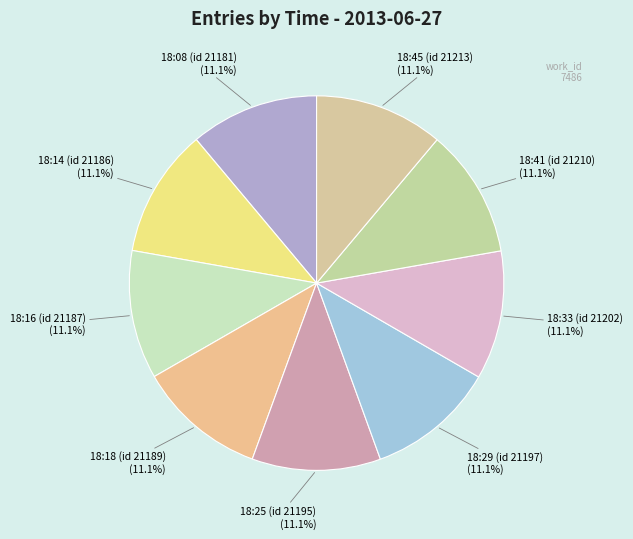

Approximately how many times larger is the value at 18:45 (id 21213) compared to 18:29 (id 21197)?

1.0